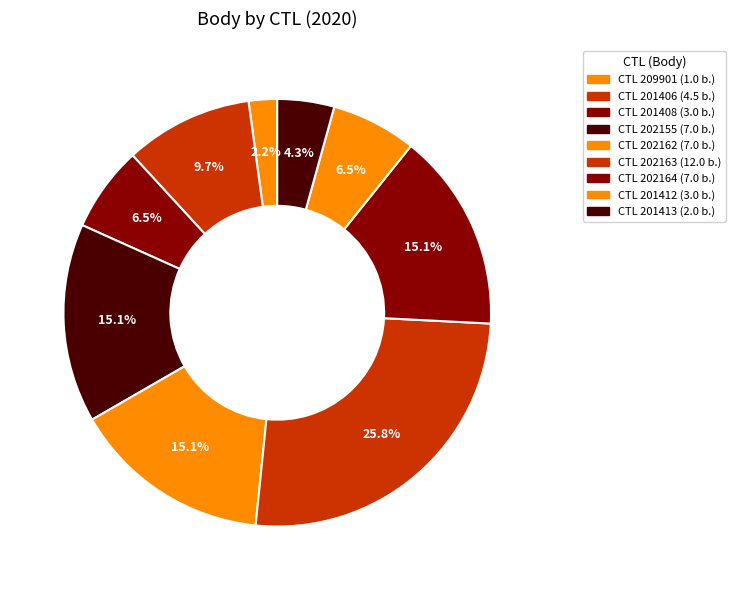

How many segments does this pie chart have?

9